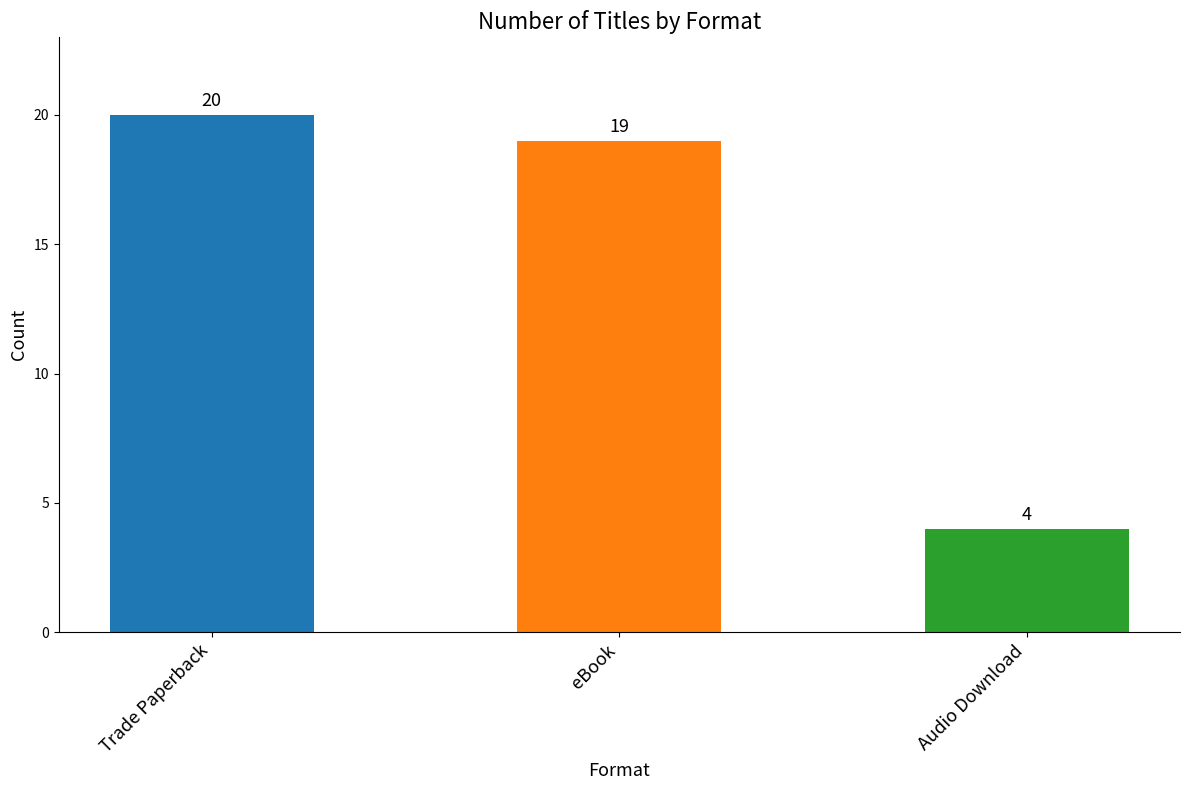

How many values are below 19?

1